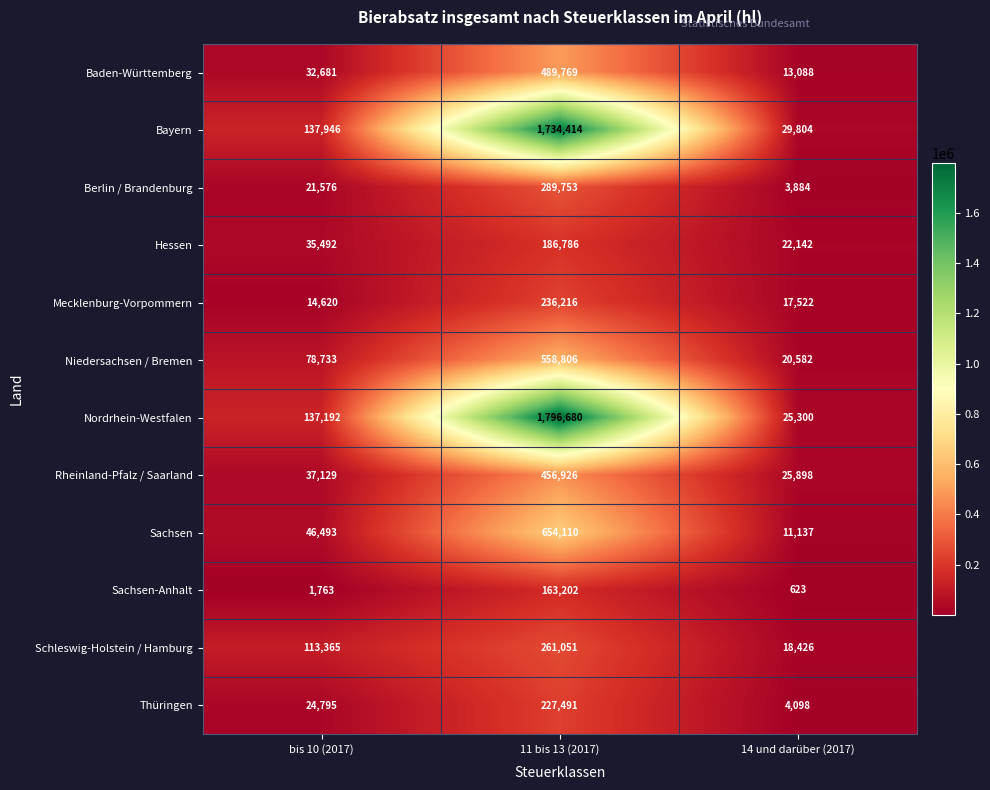

How many distinct data groups are displayed?

12